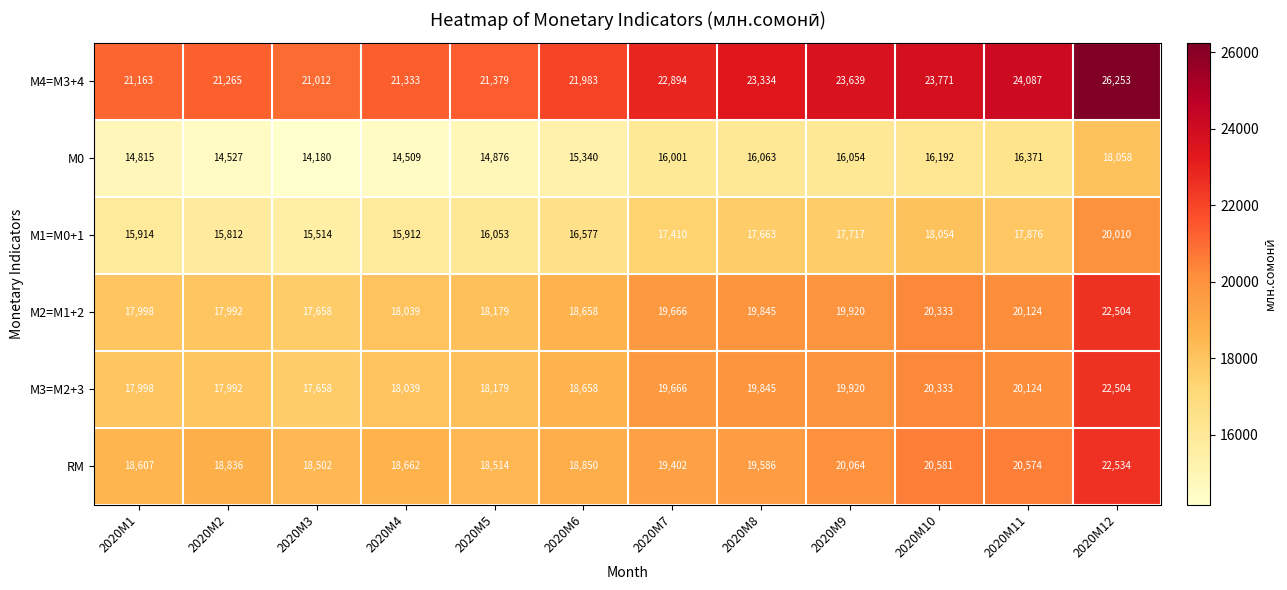

What is the greatest value displayed?

26253